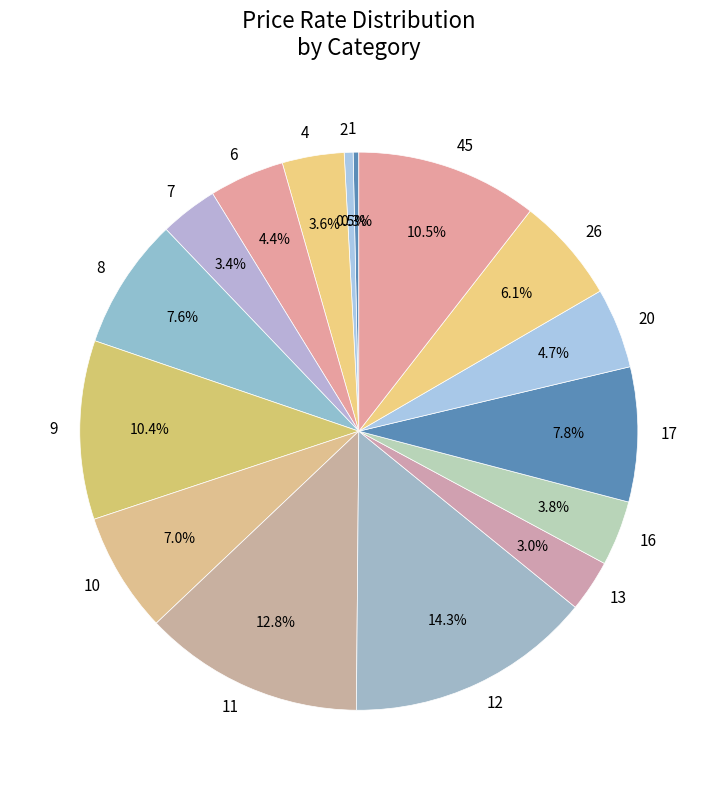

Approximately how many times larger is the value at 45 compared to 26?

1.7